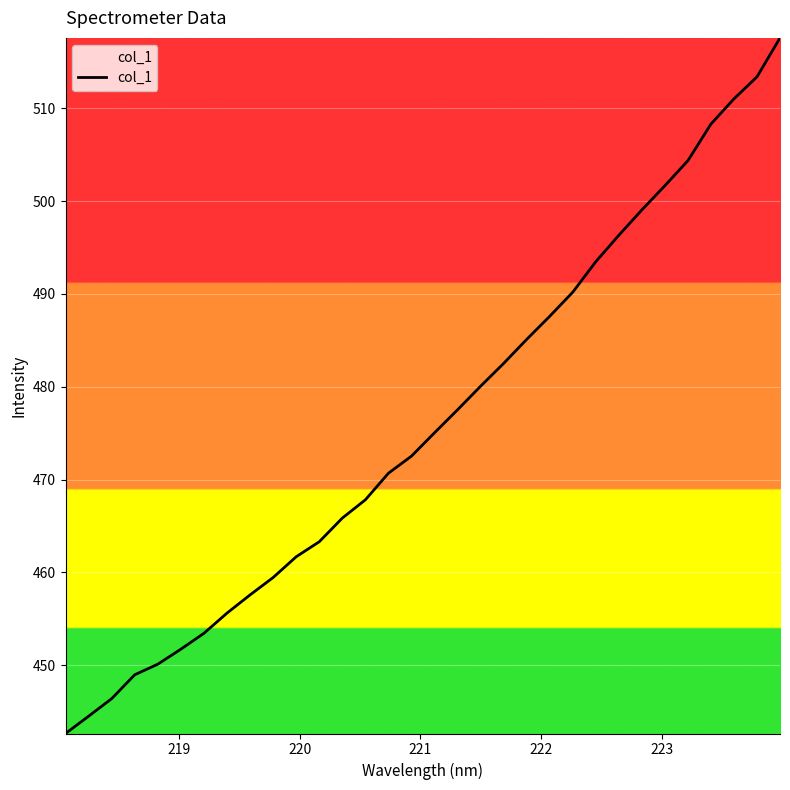

What is the minimum value shown in the chart?

442.6